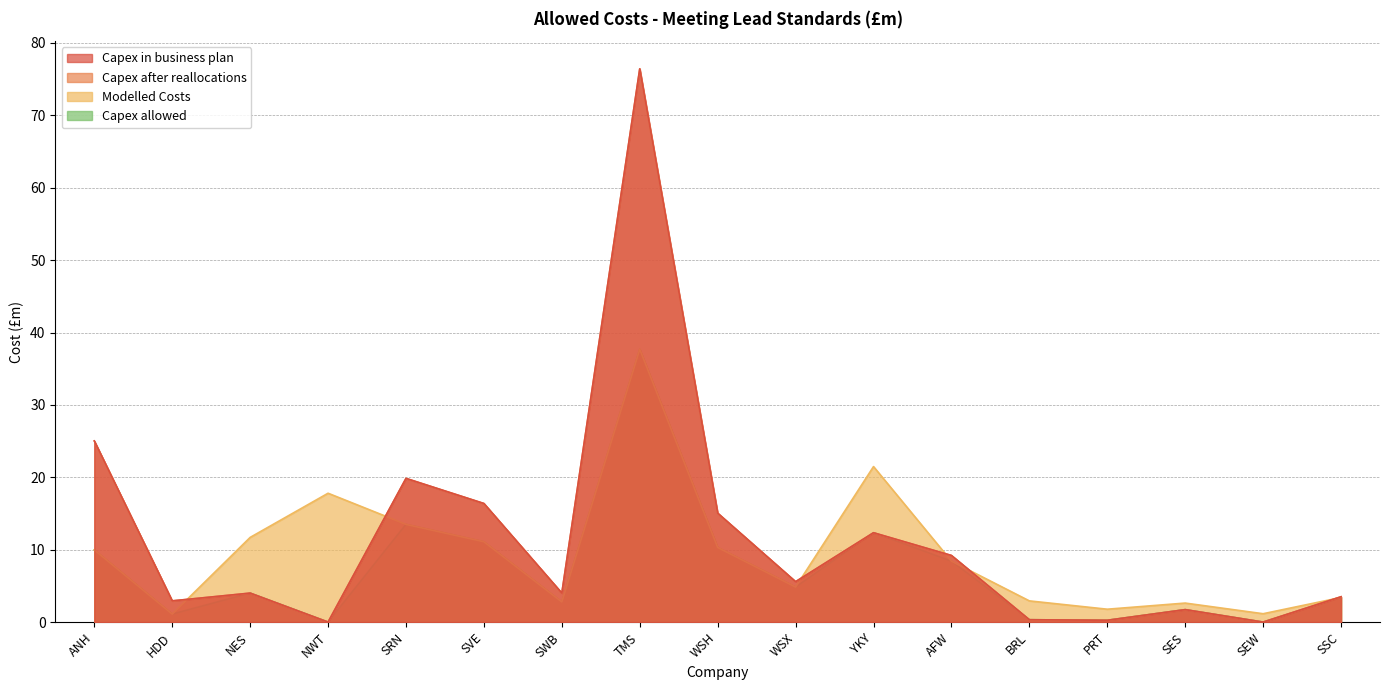

What is the total value across all series at SVE?

55.0